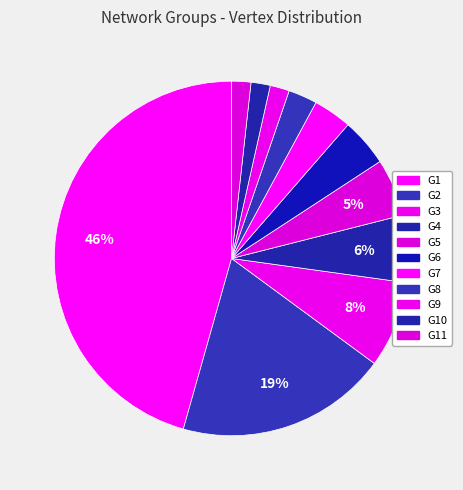

Rank the categories by value from lowest to highest.

G9, G10, G11, G8, G7, G6, G5, G4, G3, G2, G1